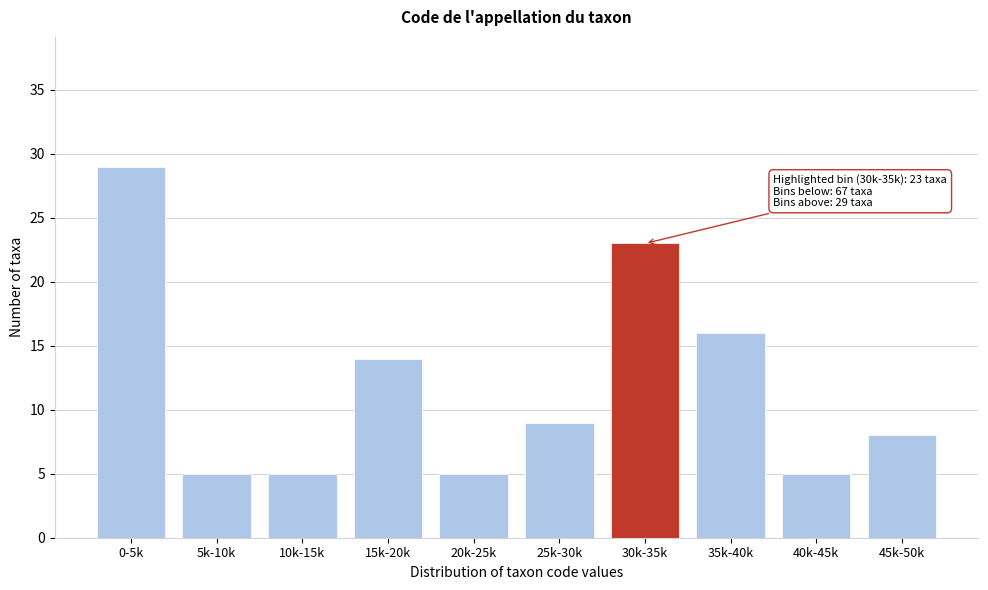

Reading left to right, extract all data points from this chart.

0-5k=29	5k-10k=5	10k-15k=5	15k-20k=14	20k-25k=5	25k-30k=9	30k-35k=23	35k-40k=16	40k-45k=5	45k-50k=8